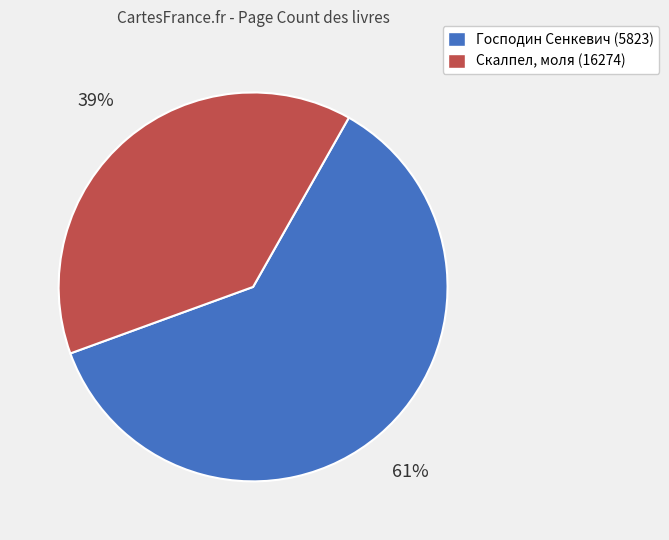

The Господин Сенкевич (5823) slice represents 51% of the pie. True or false?

False